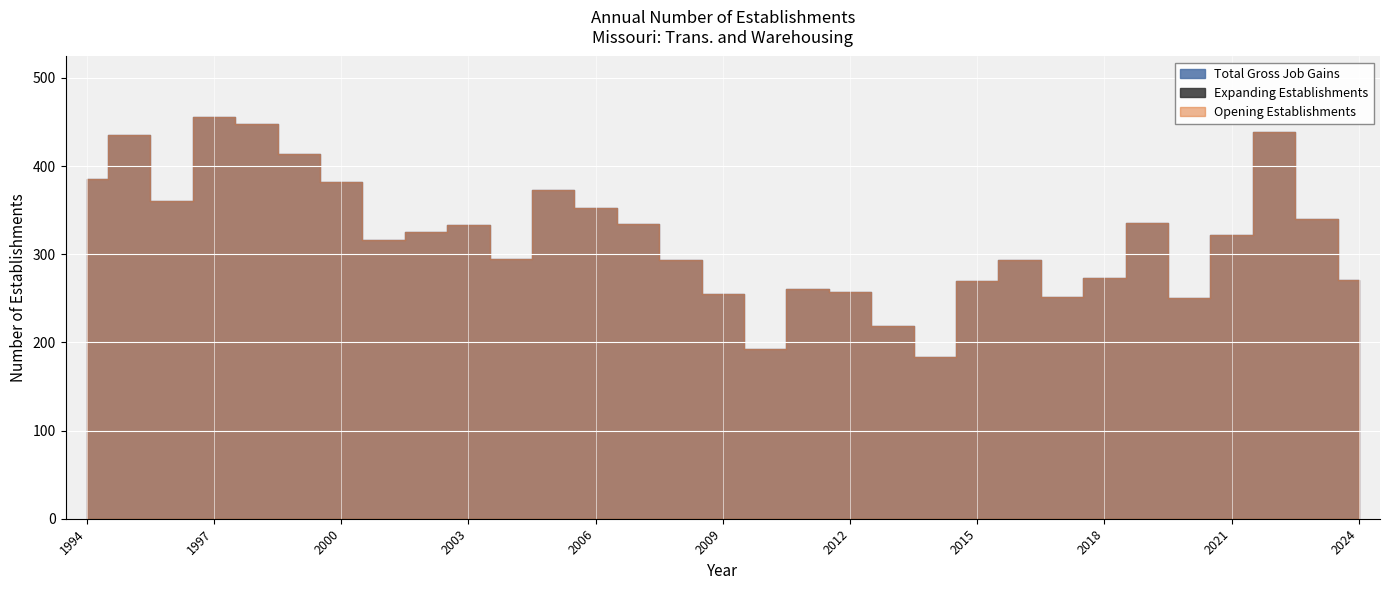

True or false: Expanding Establishments and Opening Establishments cross at least once.

False